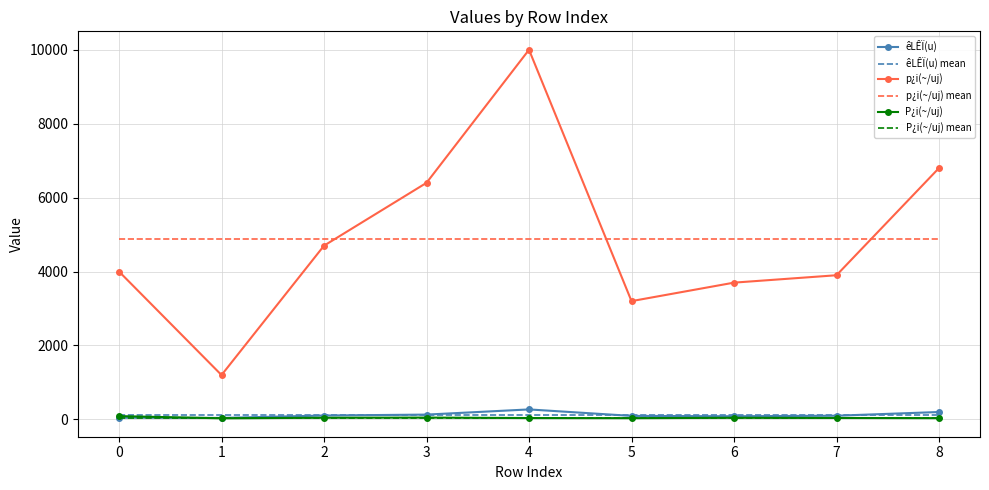

At which category does p¿i(~/uj) reach its first local peak?

4